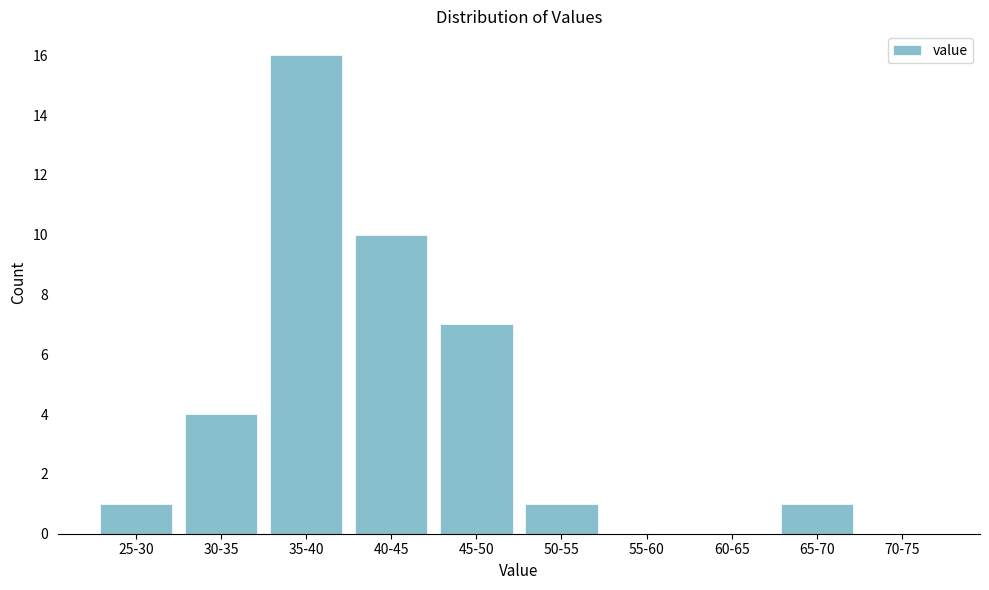

Reading left to right, transcribe all the data shown in this chart.

25-30=1	30-35=4	35-40=16	40-45=10	45-50=7	50-55=1	55-60=0	60-65=0	65-70=1	70-75=0